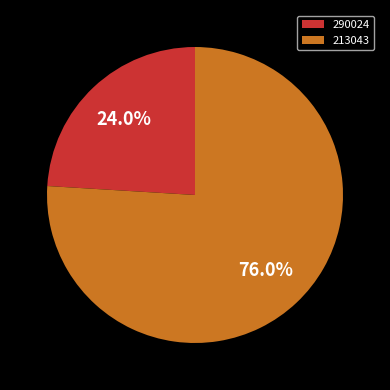

How much of the chart is everything except 213043?

24.0%